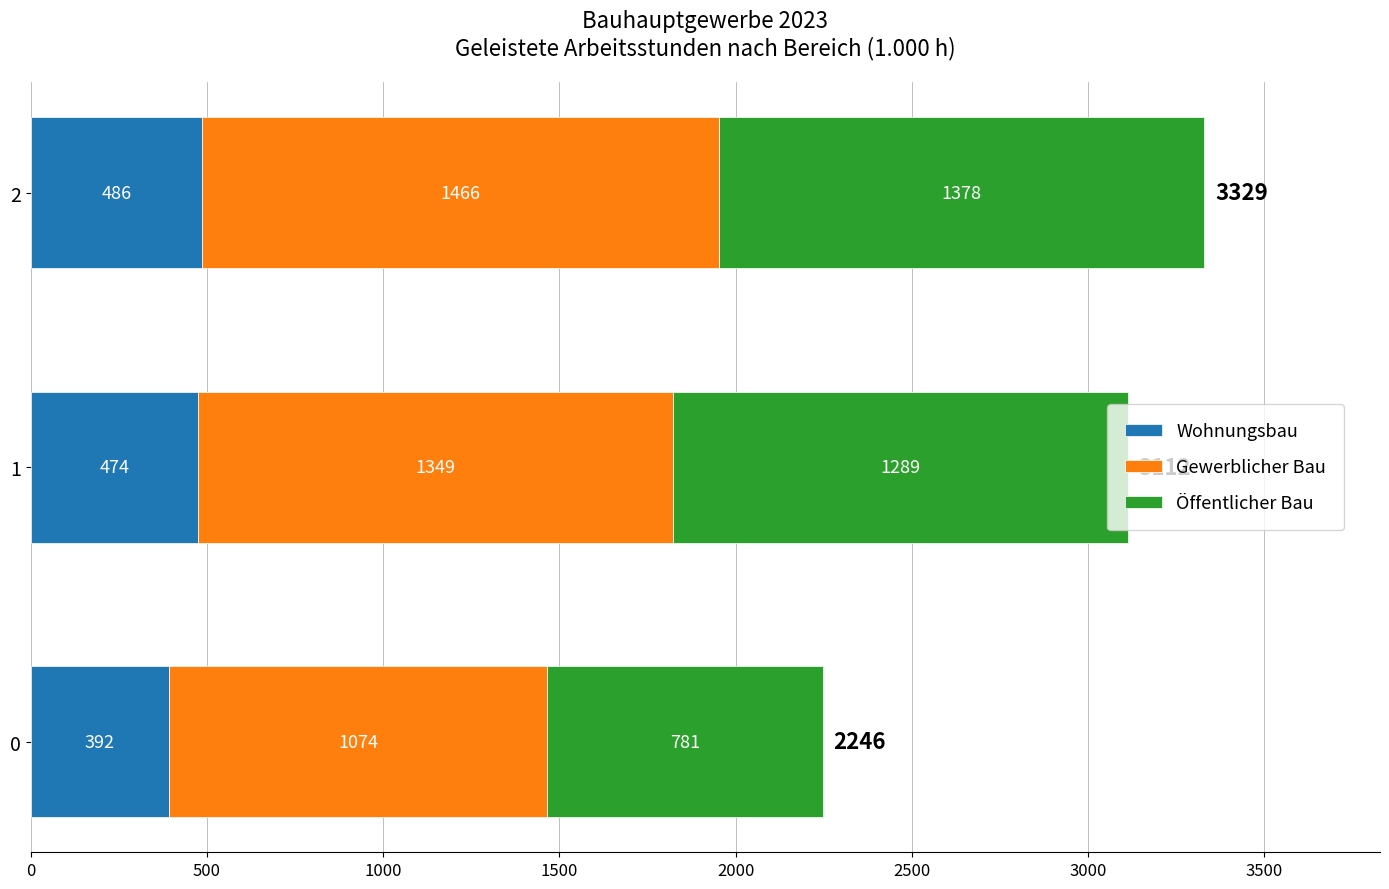

What is the total value across all series at 2?

3330